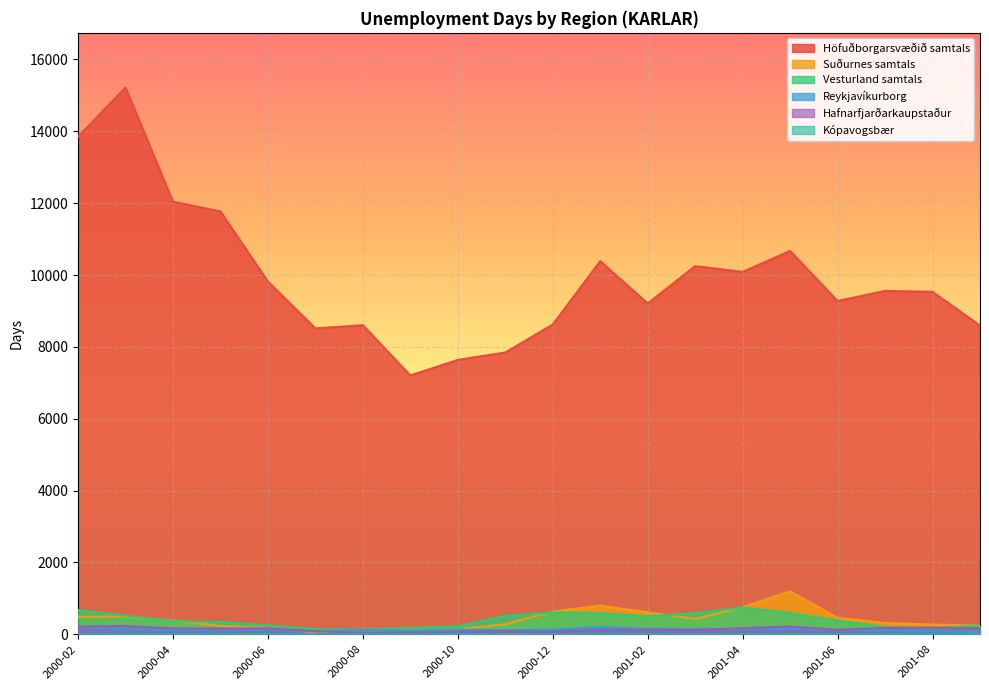

Is it true that Höfuðborgarsvæðið samtals equals 10669 at 2001-05?

True